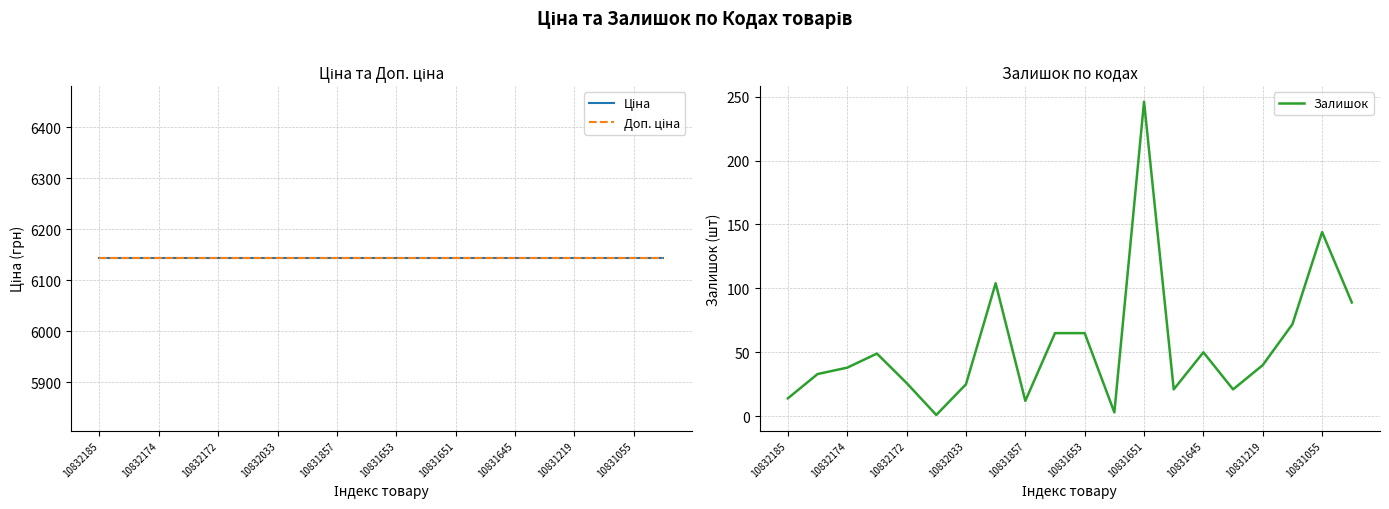

What is the highest value of the Доп. ціна series?

6143.2